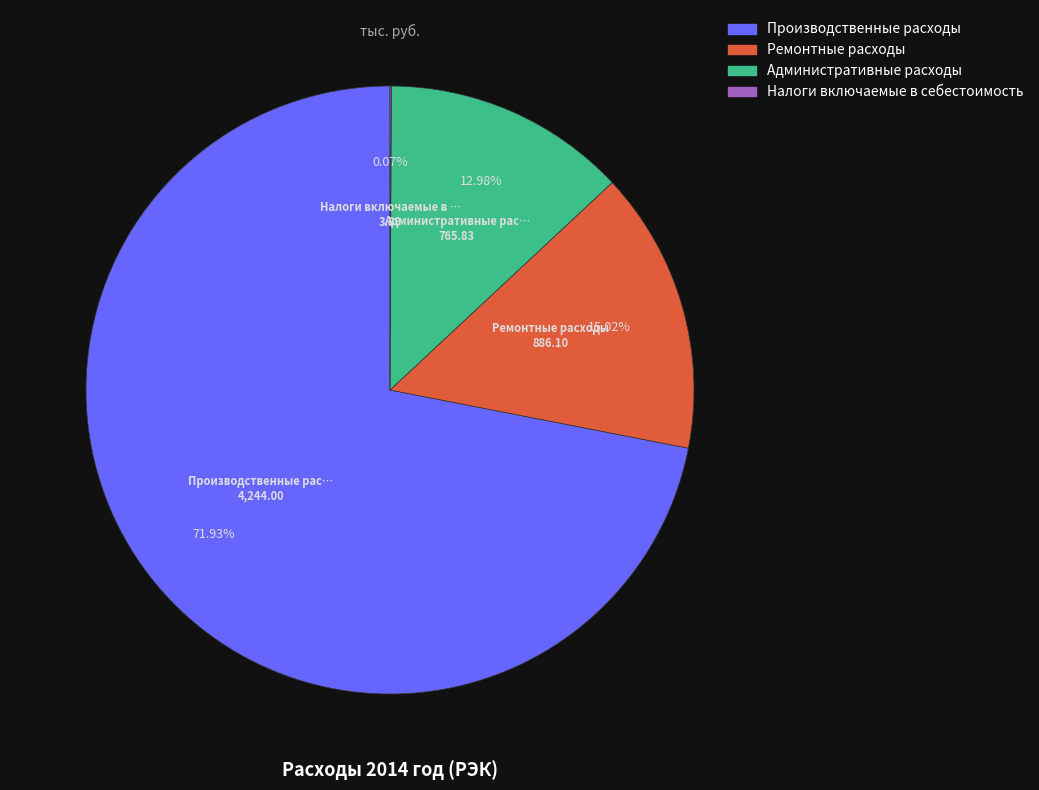

Which has a higher value, Административные расходы or Ремонтные расходы?

Ремонтные расходы